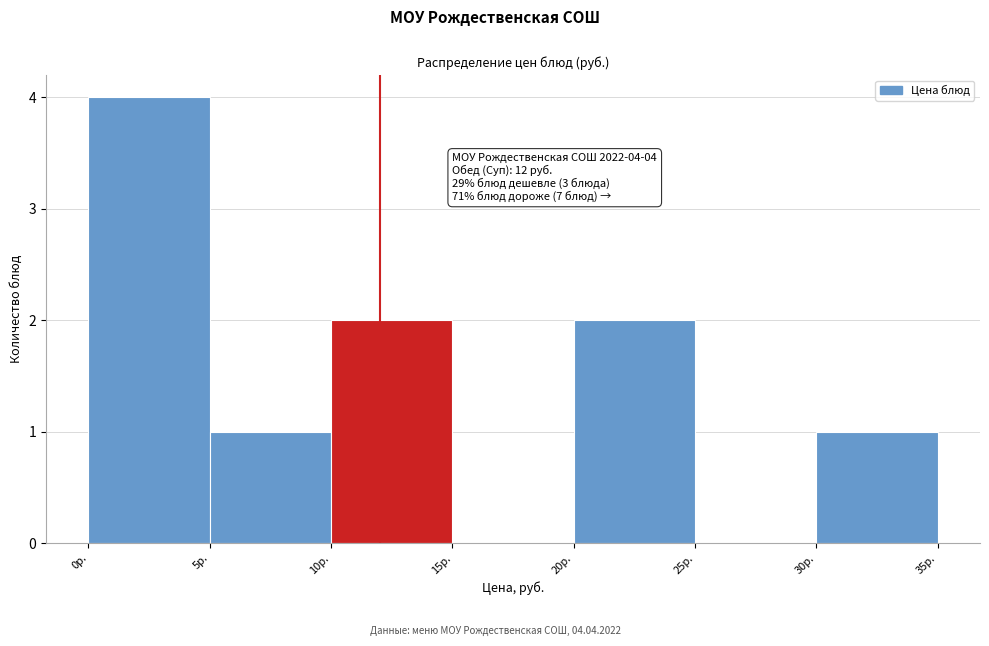

Over which range of the x-axis is the bar tallest?

0 to 5